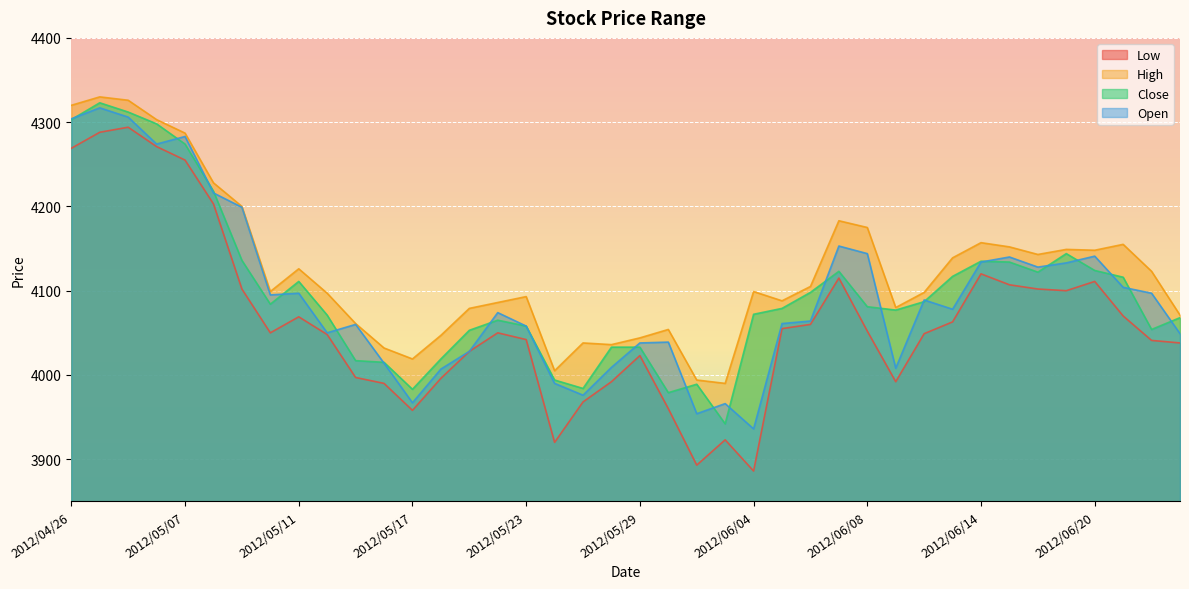

How many categories are shown in the chart?

40